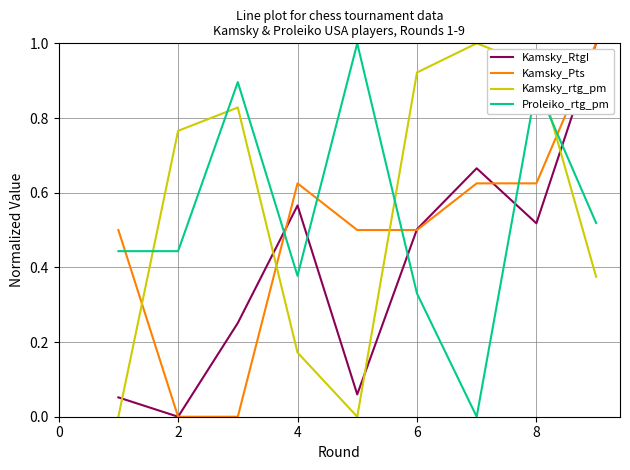

How many times do Kamsky_rtg_pm and Kamsky_RtgI cross each other?

4